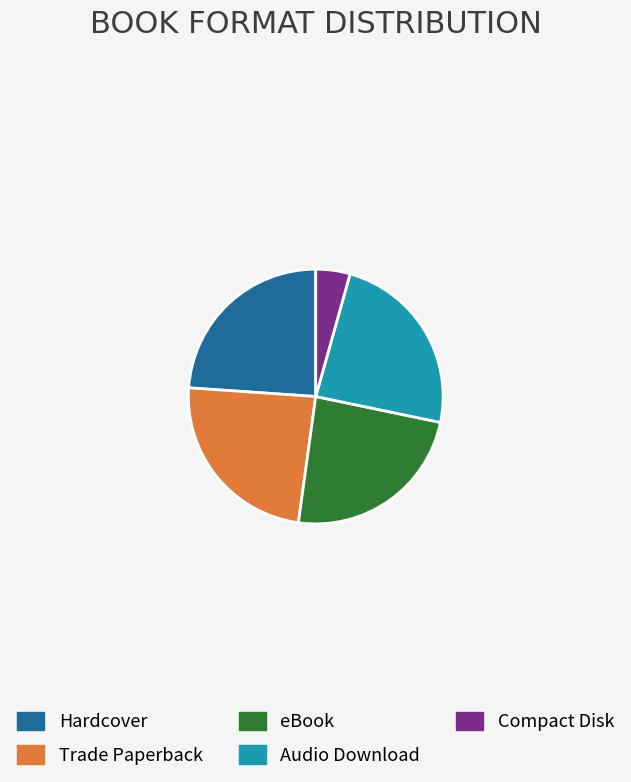

How many slices are in this pie chart?

5